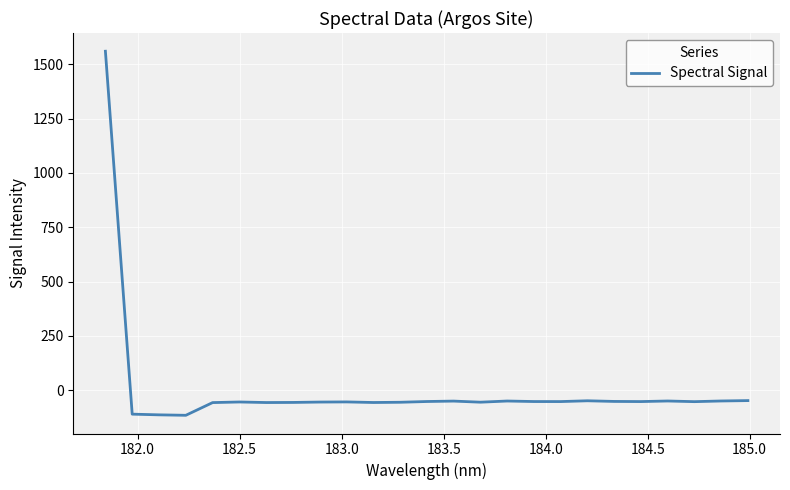

What is the difference between the maximum and minimum values?

1676.2